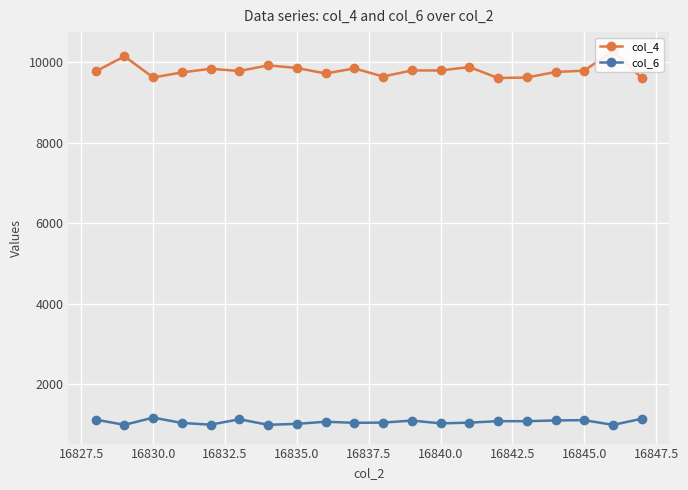

True or false: col_6 has more than 1 interior local peaks.

True